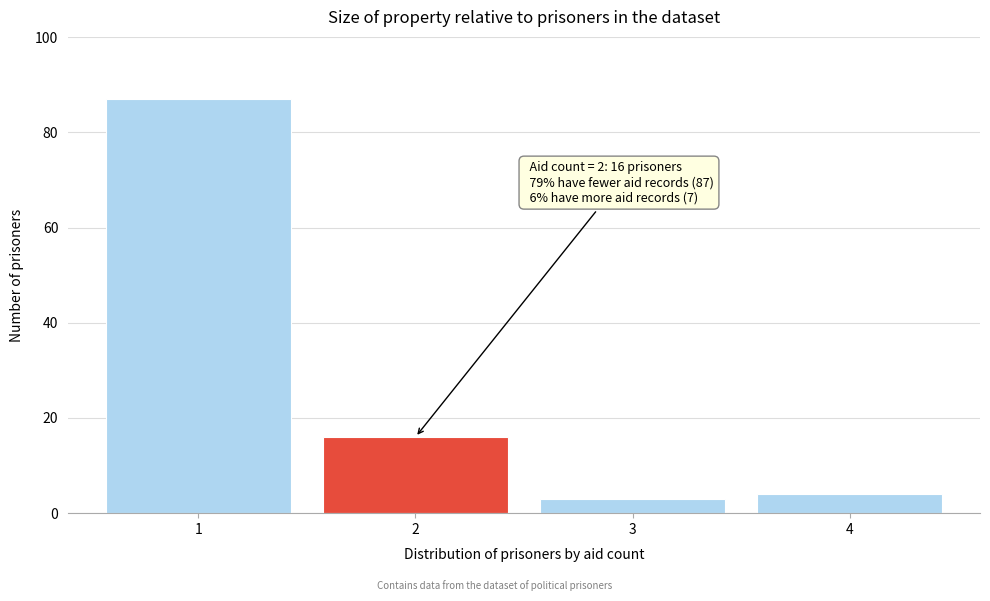

Which range on the x-axis has the tallest bar?

0.5 to 1.5